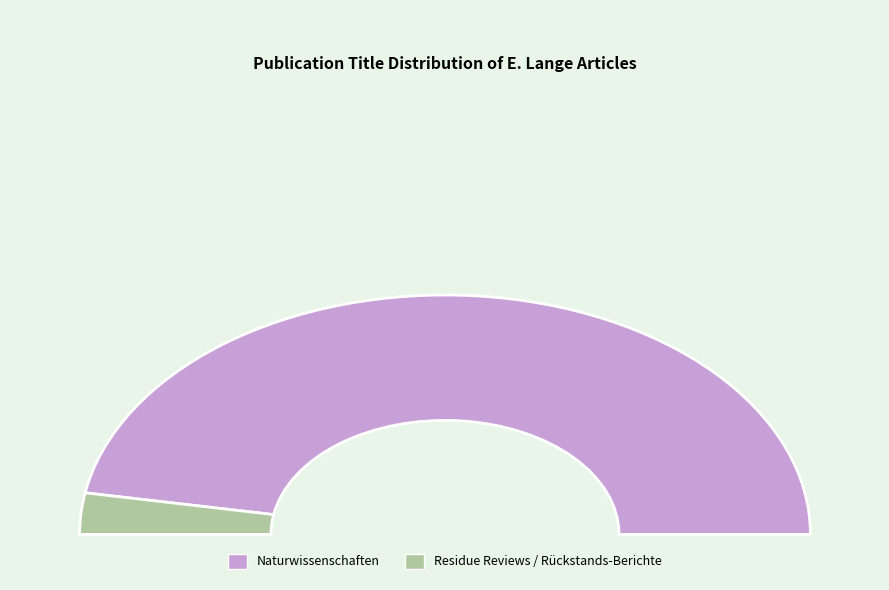

Is Residue Reviews / Rückstands-Berichte the majority of the pie?

No